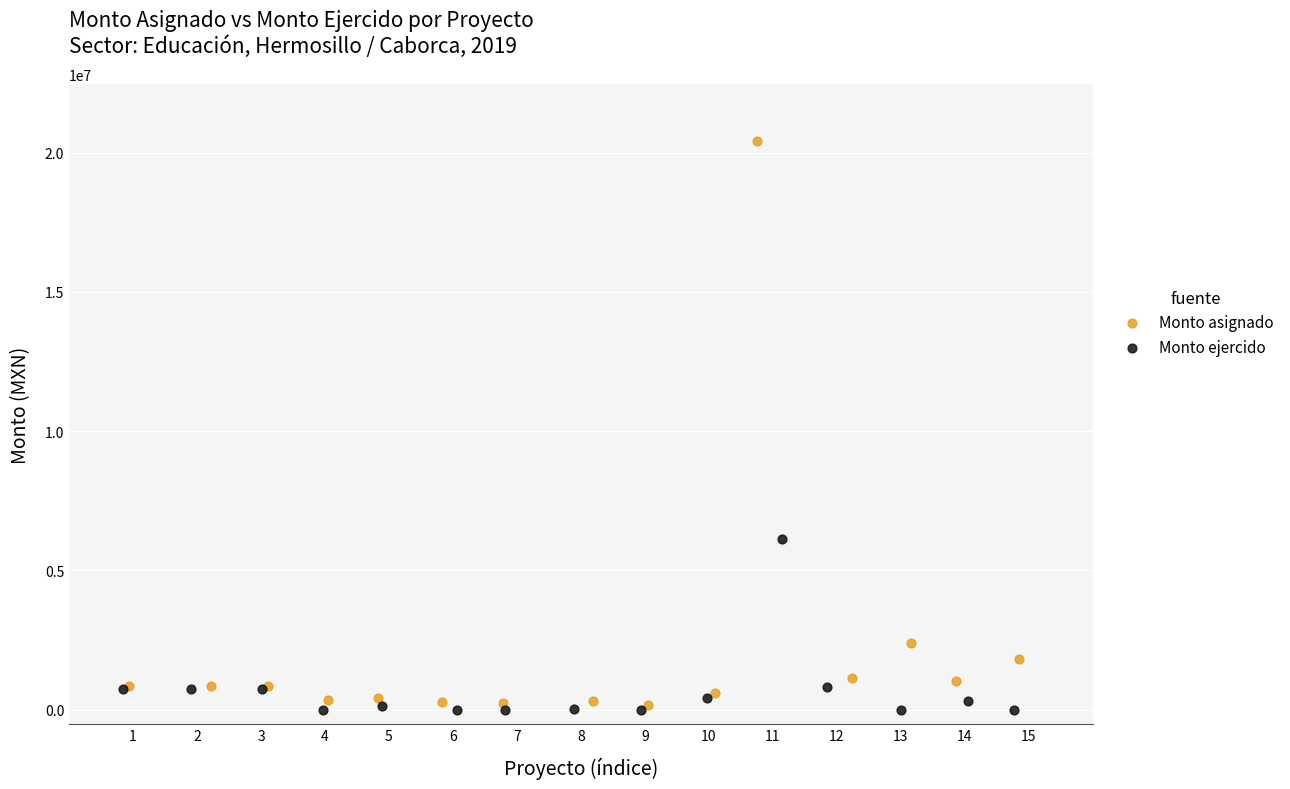

Which series reaches the maximum Y coordinate?

Monto asignado